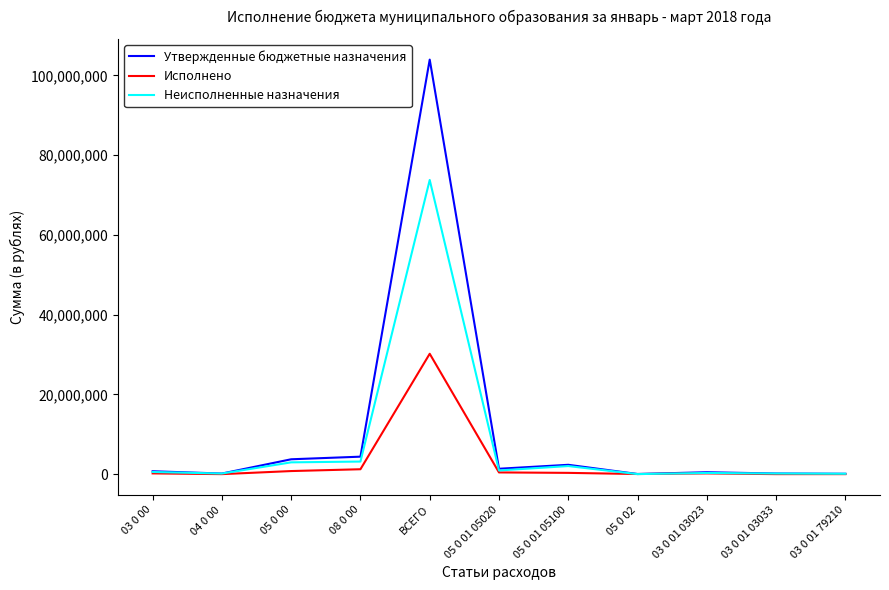

The value of Неисполненные назначения at ВСЕГО is 23932997.3. True or false?

False